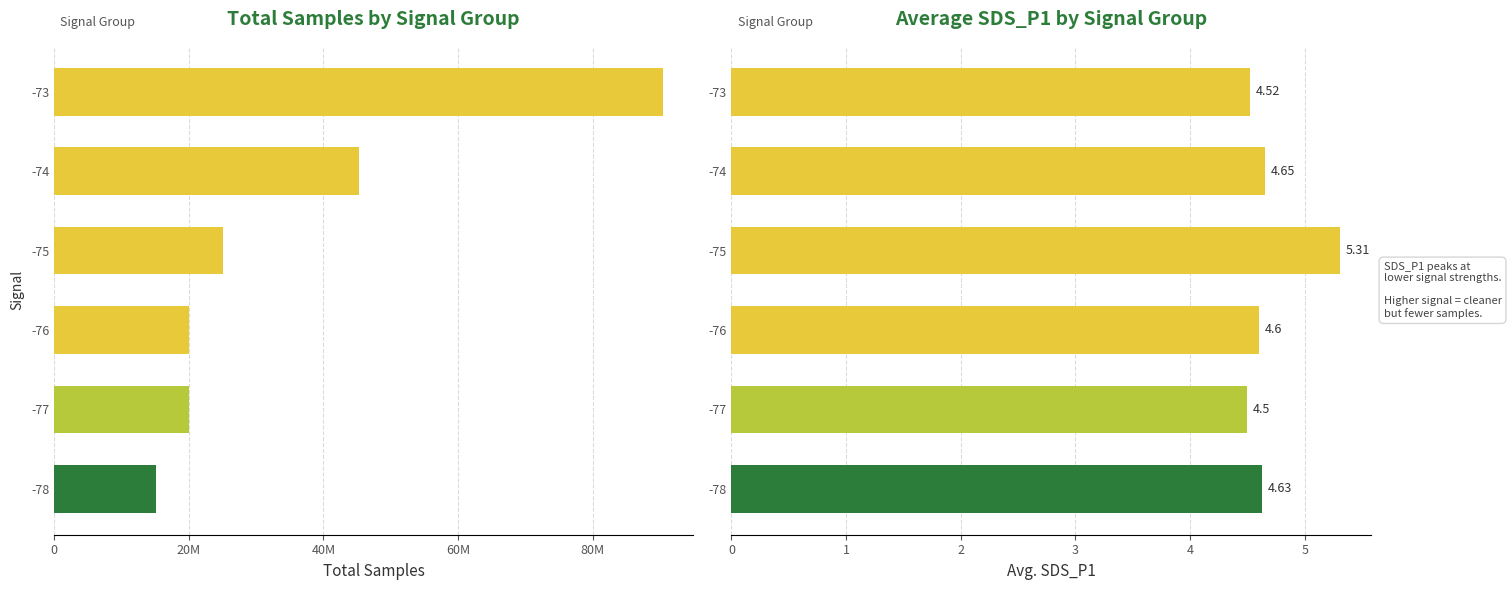

Which series has the largest range (max minus min)?

Total Samples